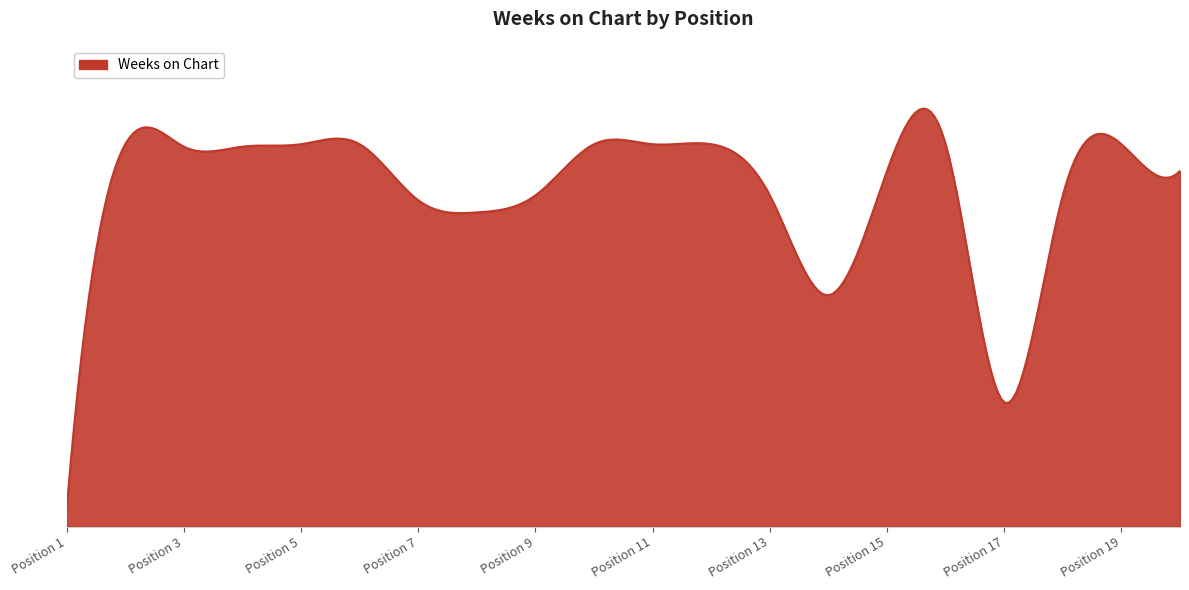

Rank the categories by value from lowest to highest.

1, 17, 14, 8, 7, 9, 13, 18, 15, 20, 3, 4, 2, 5, 6, 10, 11, 12, 16, 19